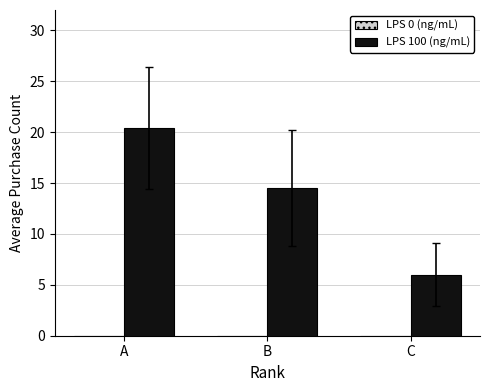

At which category does the chart reach its minimum across all series?

C